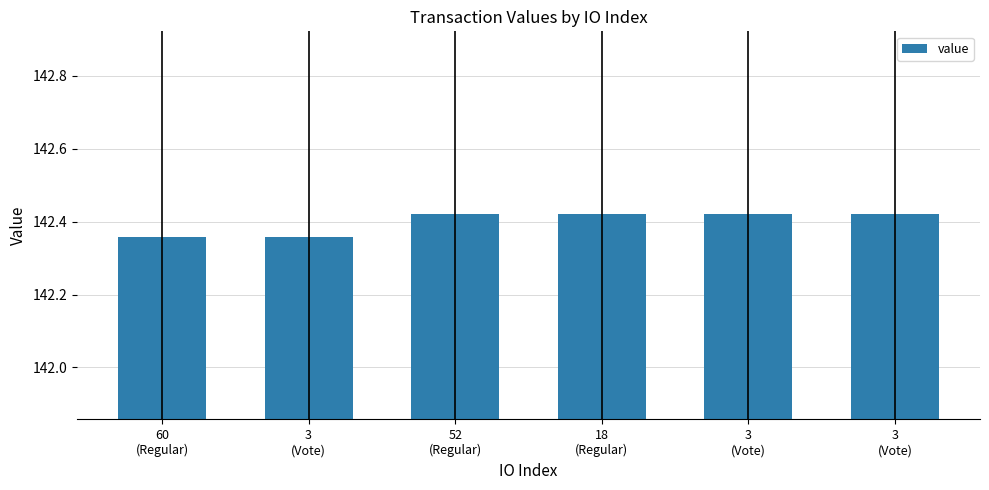

What is the minimum value shown in the chart?

142.4